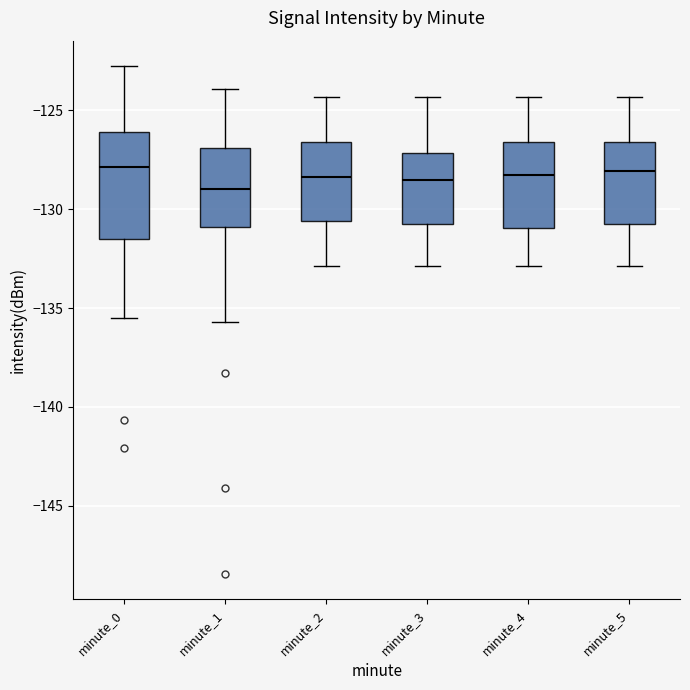

Where does the median line of the box for minute_0 sit on the y-axis? The values are not printed on the chart, so give them approximately, as read against the axis.

-128.0